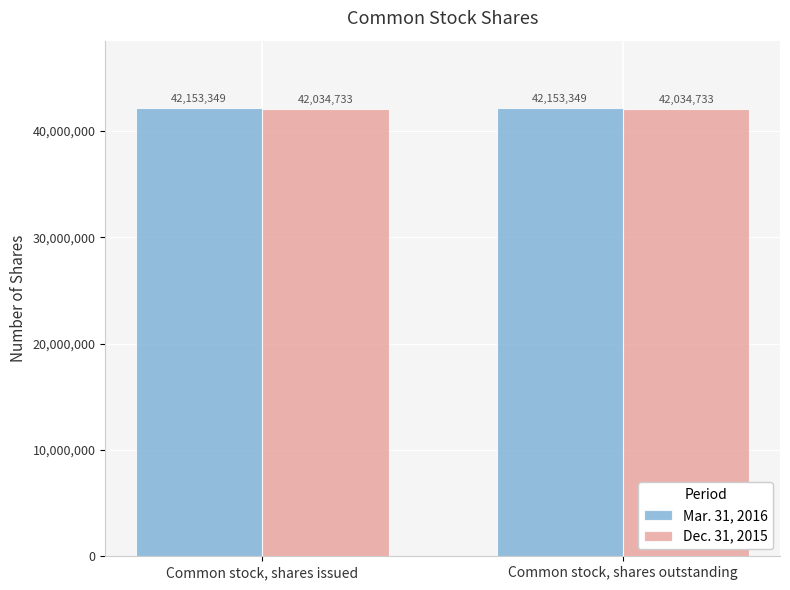

What is the minimum value for Mar. 31, 2016?

42153349